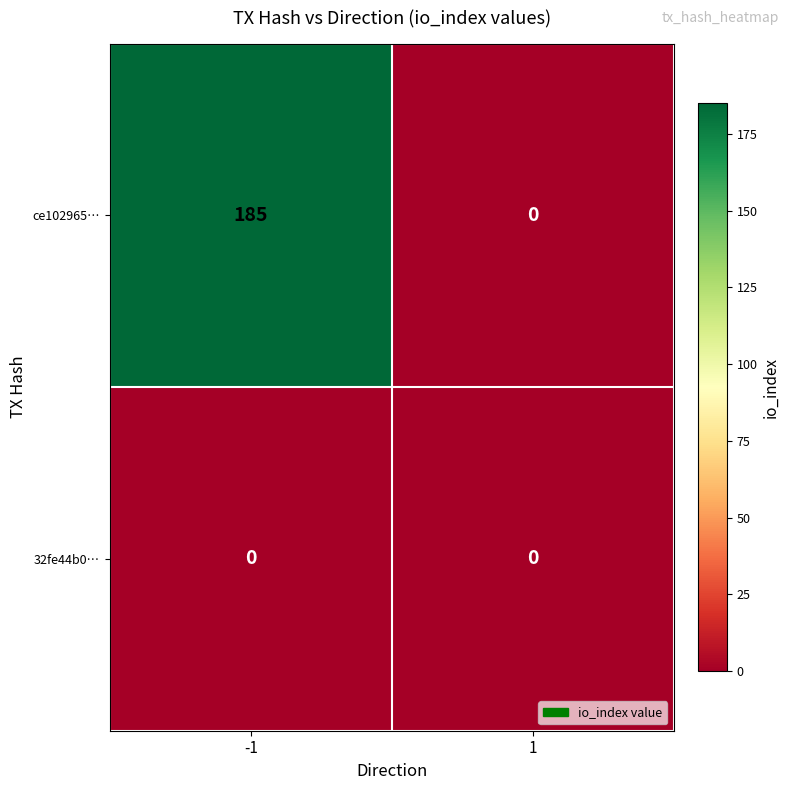

What is the greatest value displayed?

185